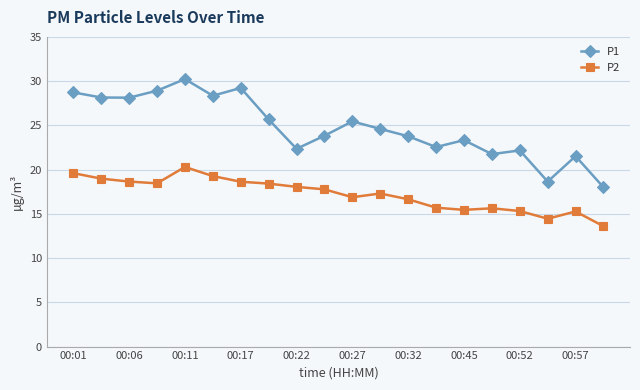

Rank the series by their average value, from highest to lowest.

P1, P2